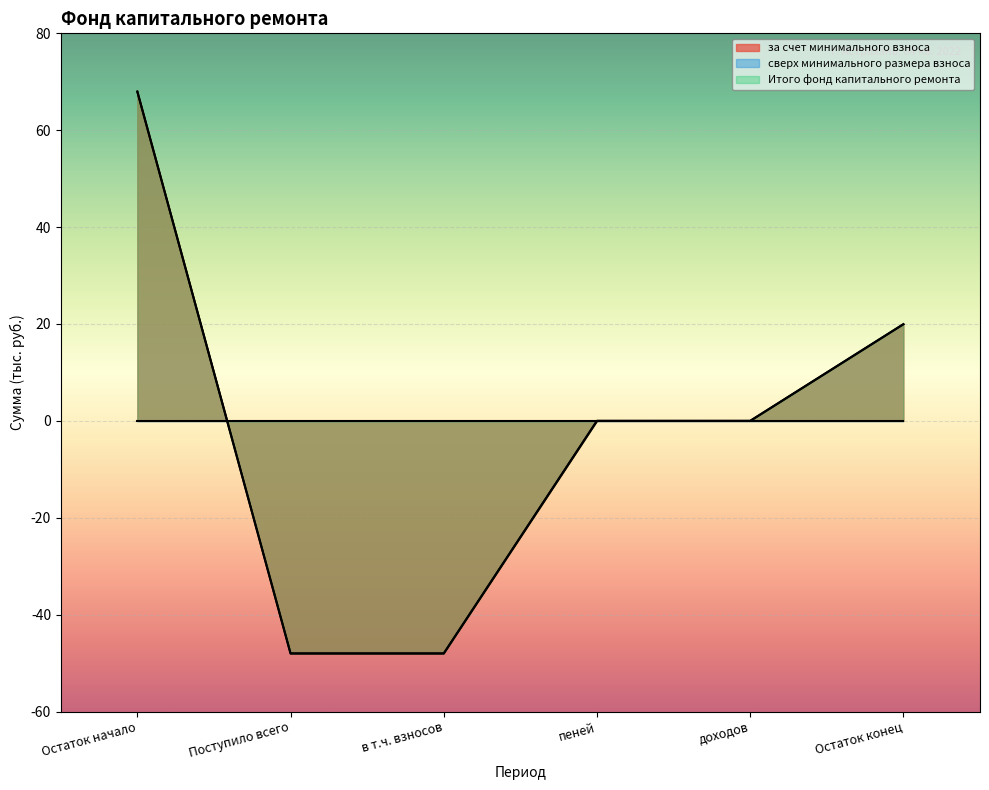

Reading left to right, transcribe all the data shown in this chart.

за счет минимального взноса: 68.0	-48.0	-48.0	0.0	0.0	20.0
Итого фонд капитального ремонта: 68.0	-48.0	-48.0	0.0	0.0	20.0